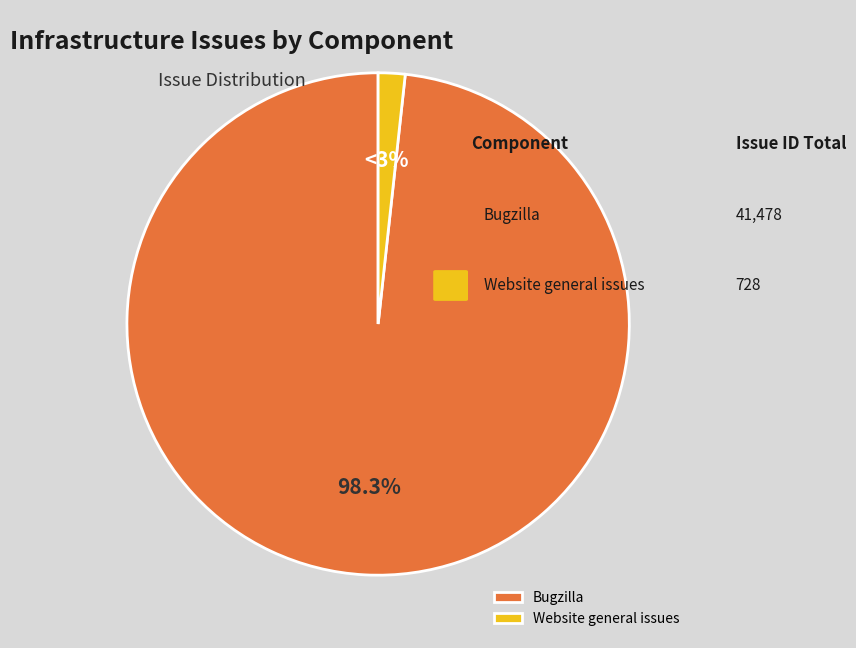

True or false: Website general issues accounts for 2% of the total.

True